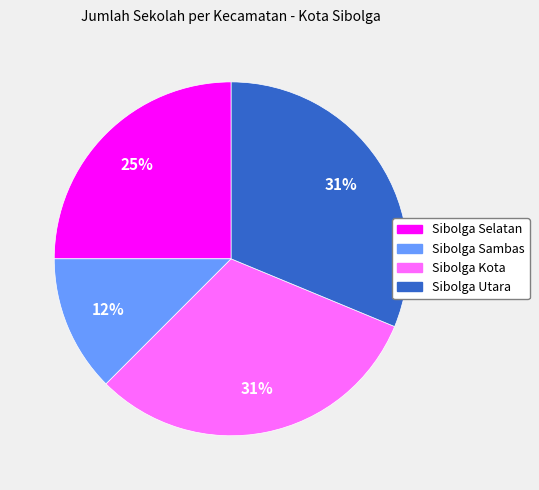

To the nearest percent, what is the difference between the Sibolga Selatan and Sibolga Kota slice percentages?

6%